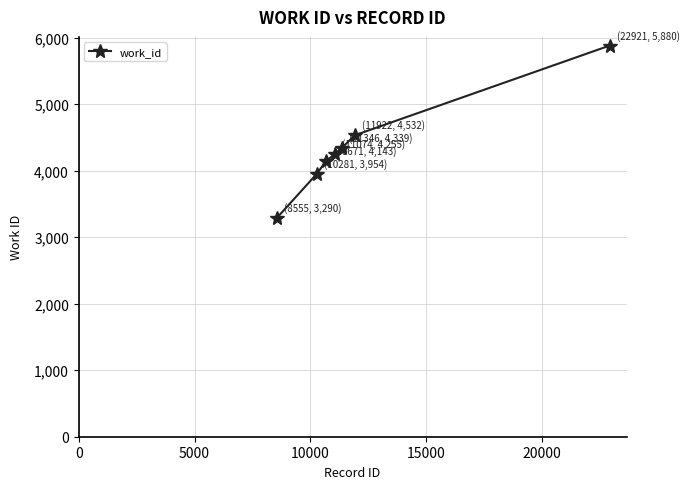

What is the sum of all values?

30393